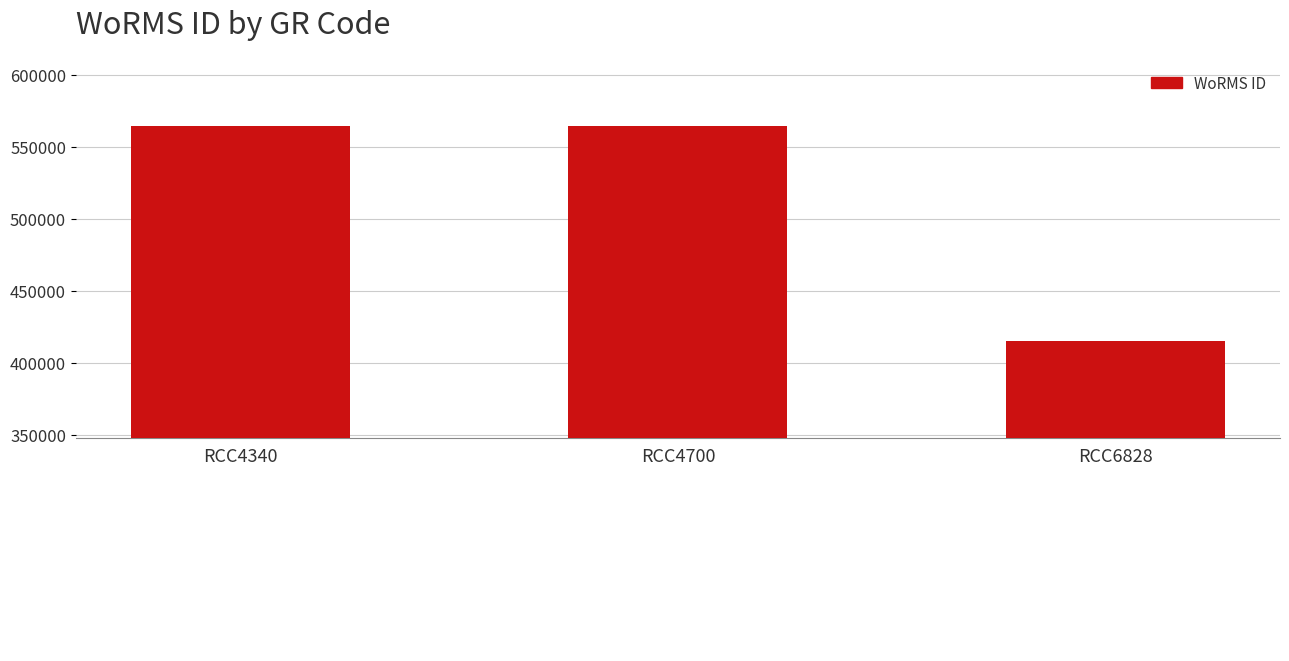

True or false: the data shows 841245 at RCC4340.

False